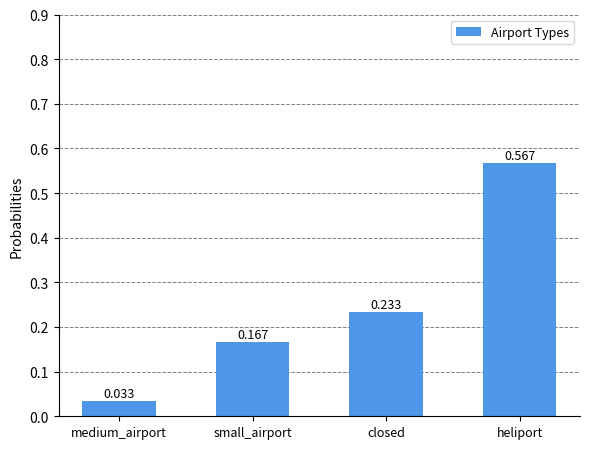

Count the number of categories in the chart.

4